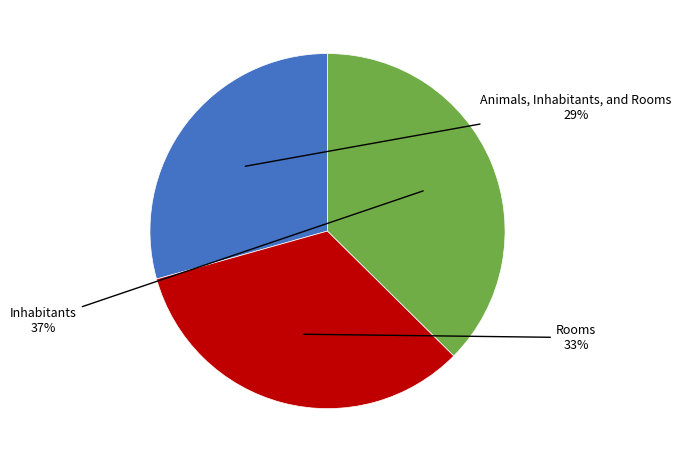

Count the number of slices in the pie.

3